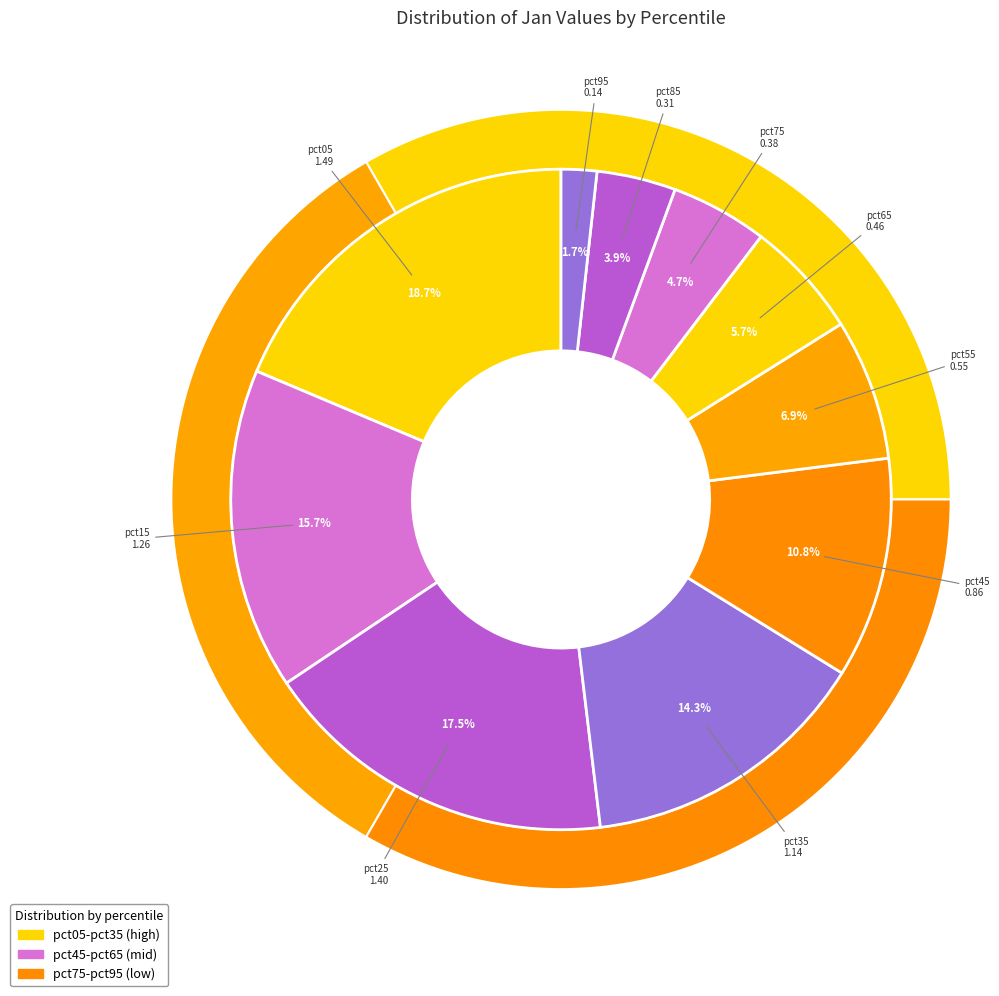

Rank the categories by value from lowest to highest.

pct95, pct85, pct75, pct65, pct55, pct45, pct35, pct15, pct25, pct05